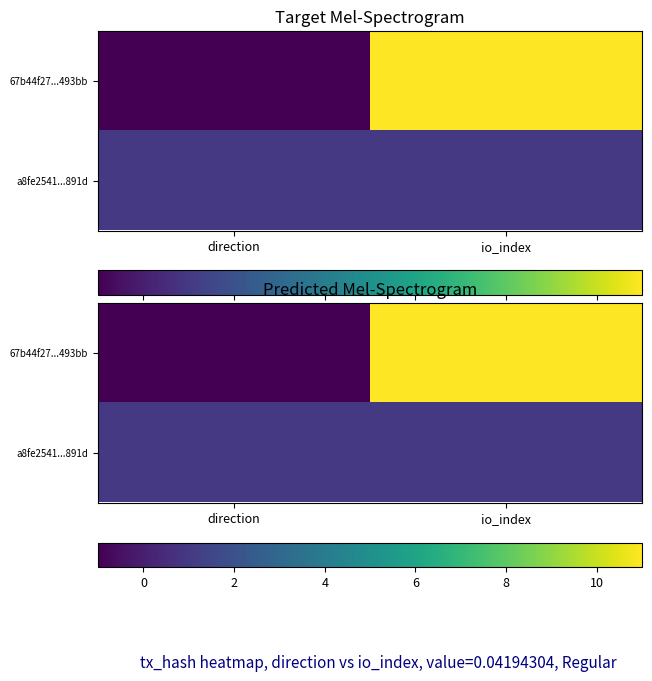

The a8fe2541...891d series shows 1 at io_index. True or false?

False